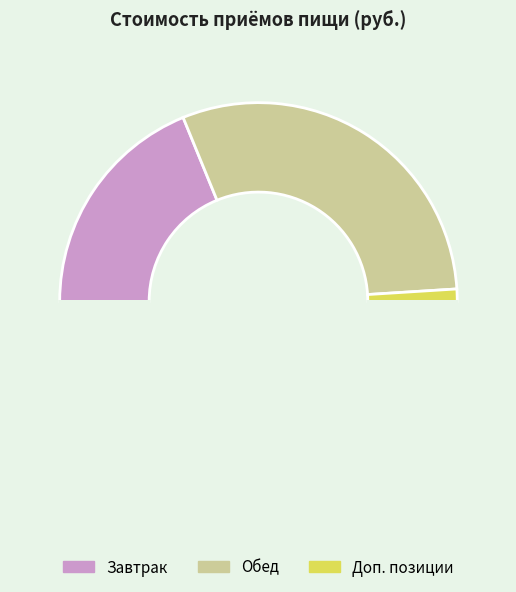

How many slices are in this pie chart?

4